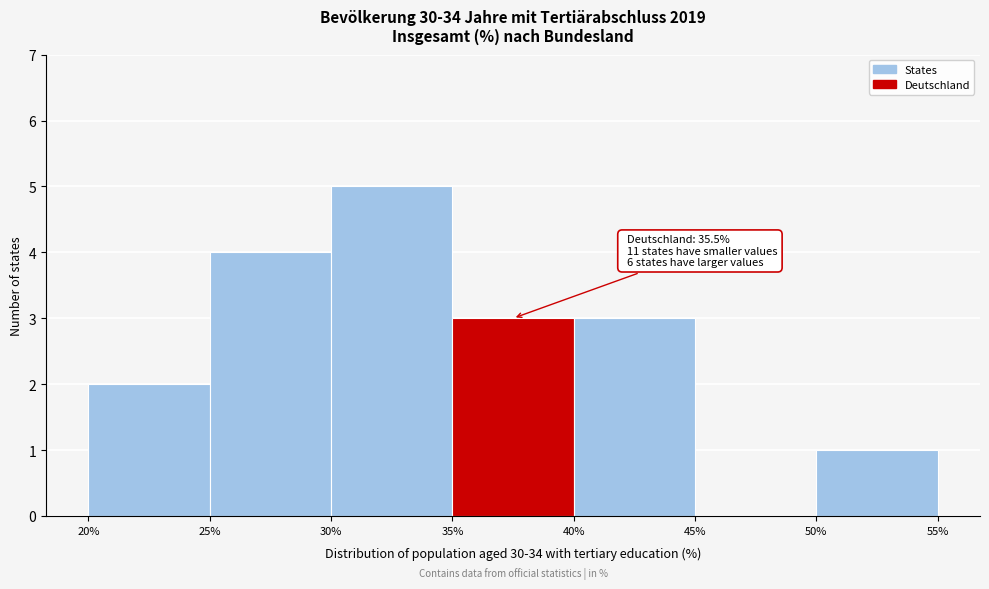

Which range on the x-axis has the tallest bar?

30% to 35%